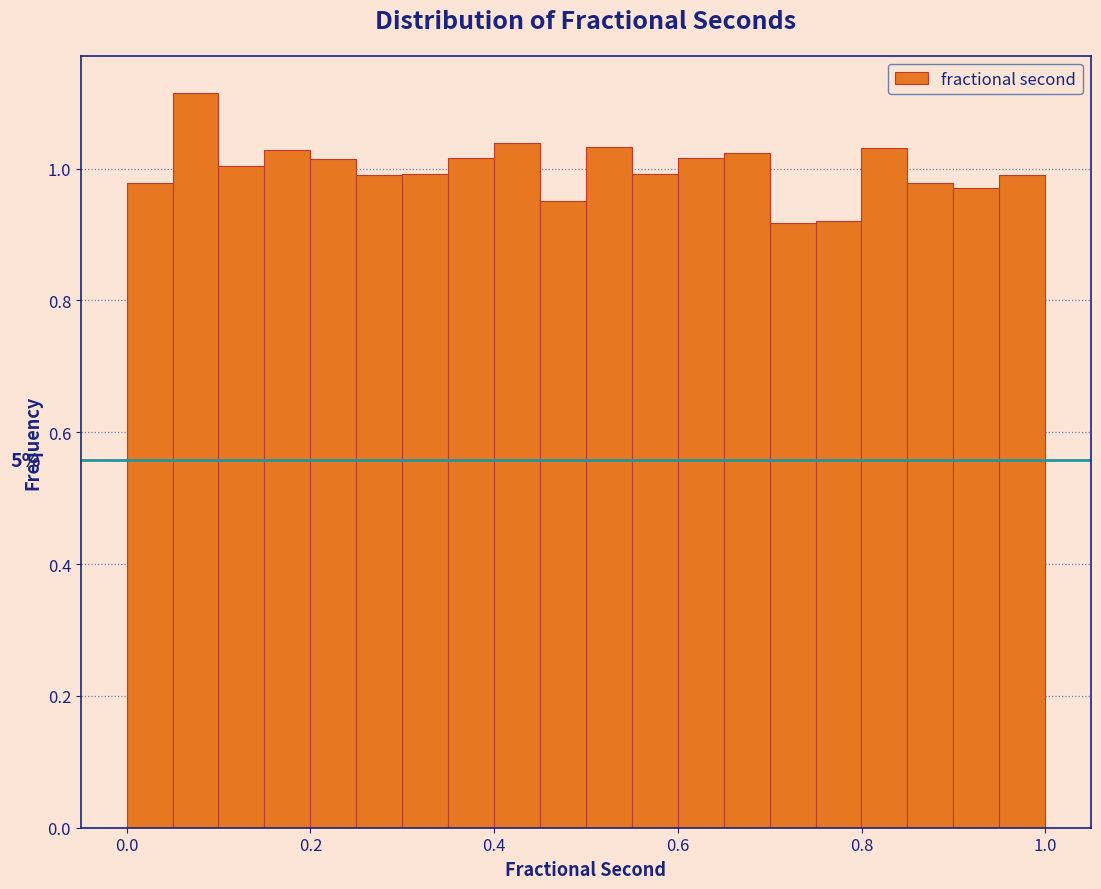

Read against the x-axis, roughly where is the centre of the tallest bar?

0.08